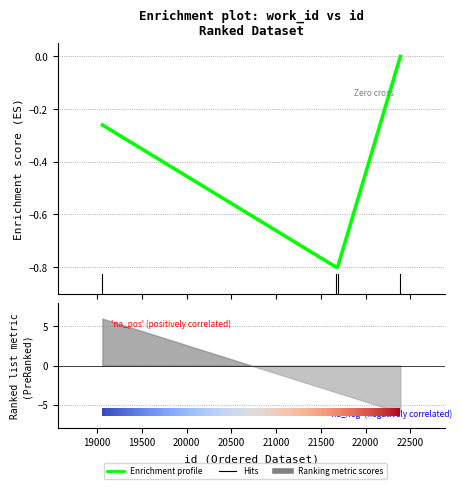

Reading left to right, what are all the values shown in this chart?

19059=-0.3	21670=-0.8	21686=-0.8	22387=-0.0